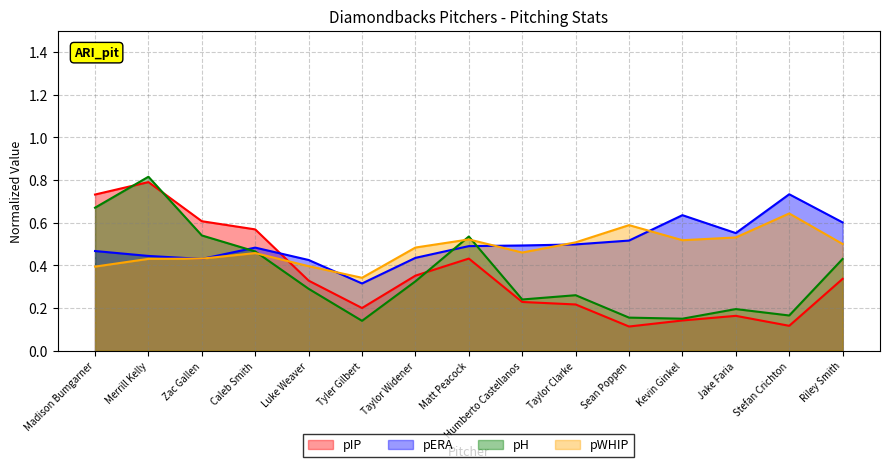

How many intersections are there between pH and pWHIP?

3